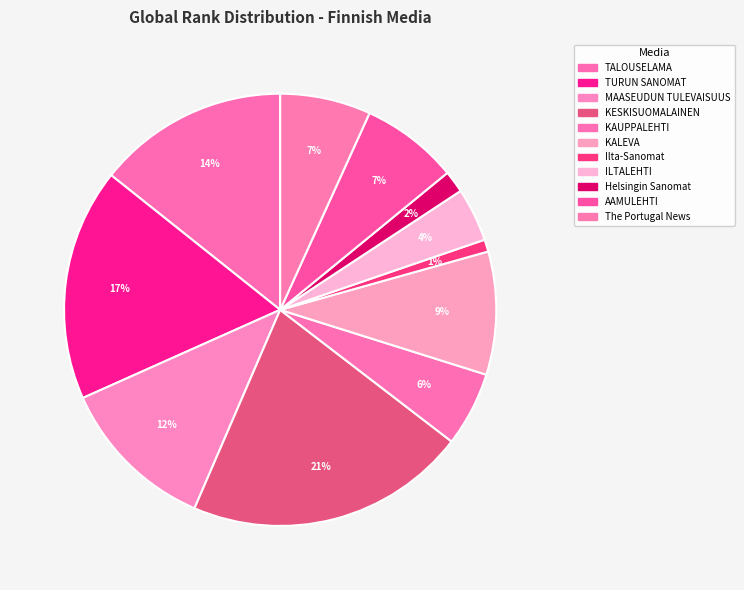

How many segments does this pie chart have?

11